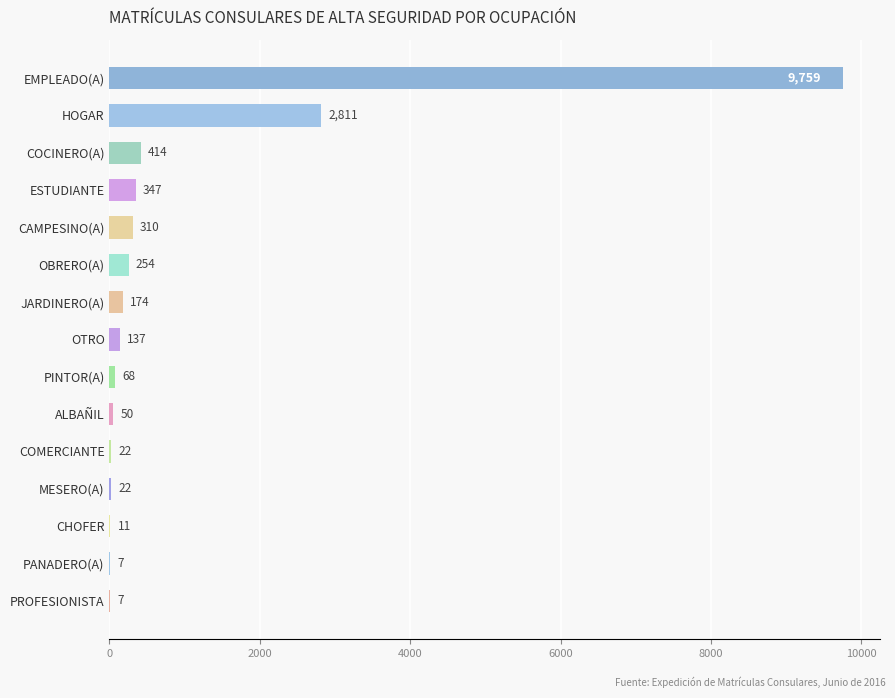

Count the number of data series in this chart.

1